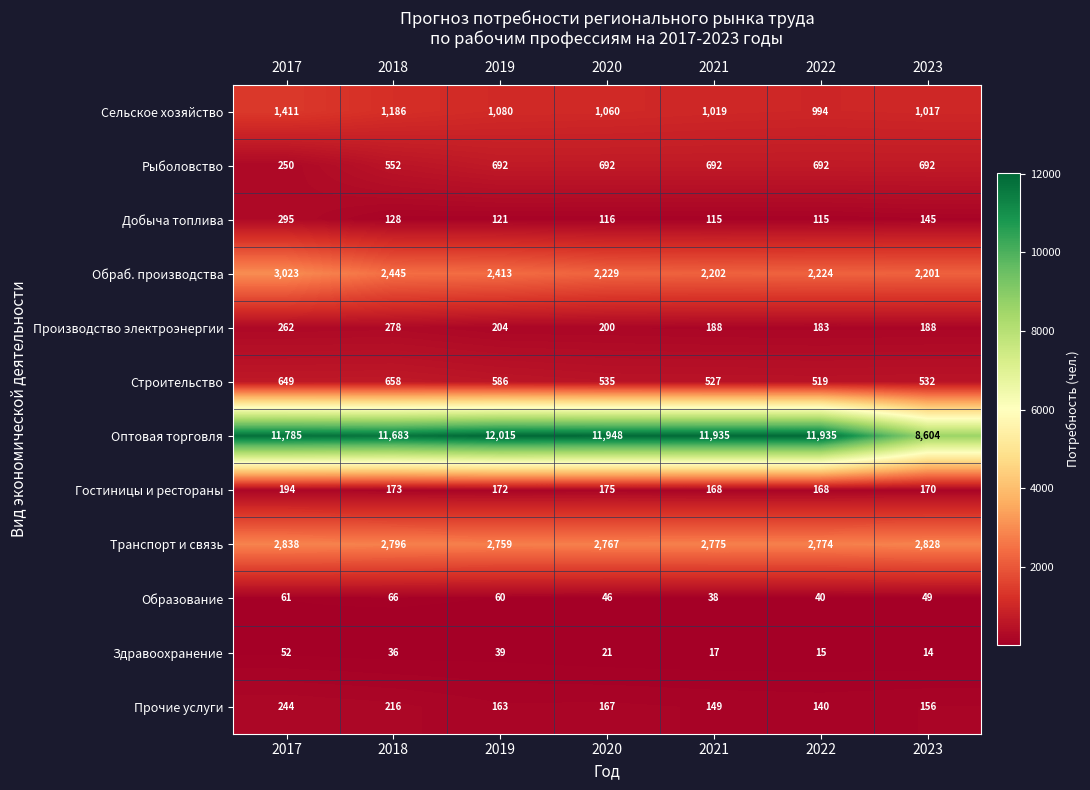

What is the difference between the highest and lowest values at 2021?

11918